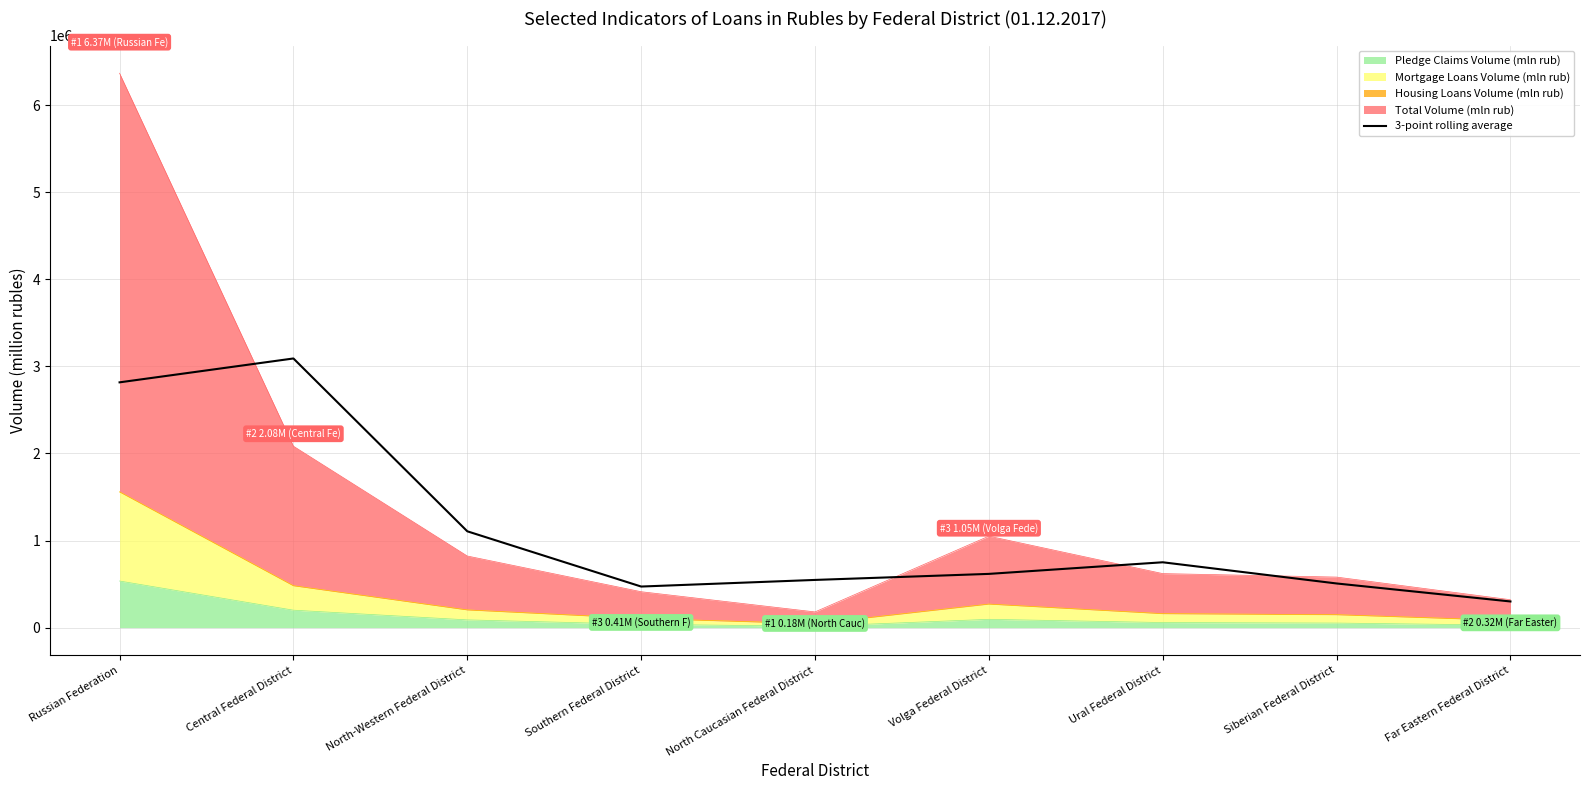

Where does the data first go above 616666?

Russian Federation